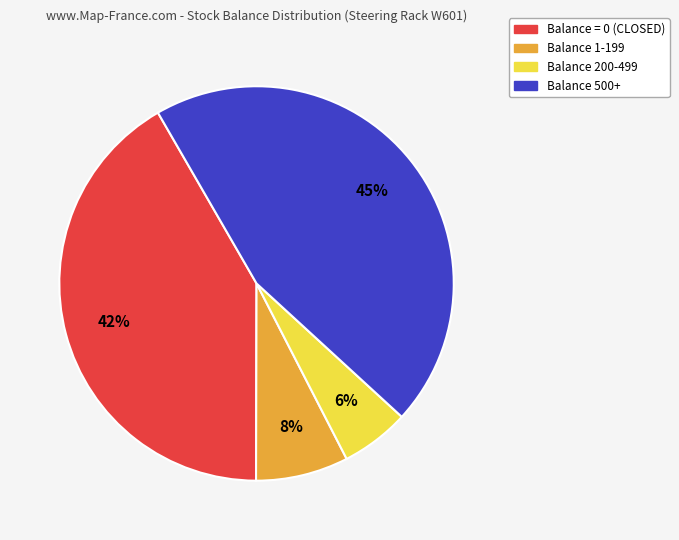

Does any single category account for the majority?

No